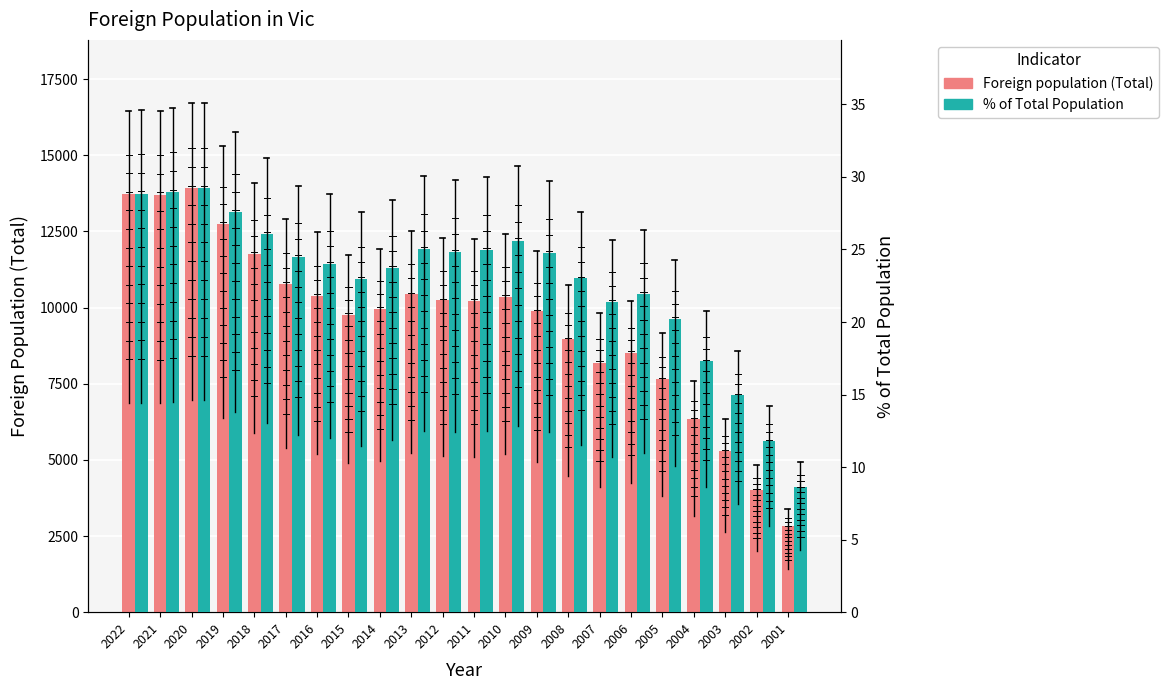

What is the sum of all Foreign population (Total) values?

209567.0